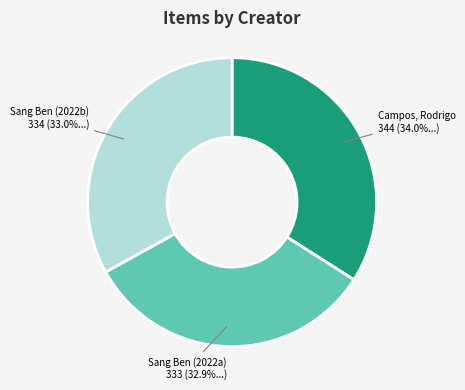

Is there a majority slice in this chart?

No